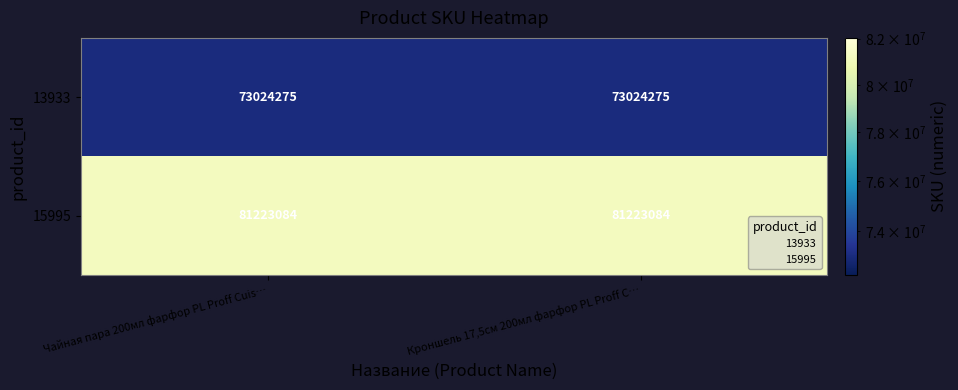

Which series has the largest total across all categories?

15995